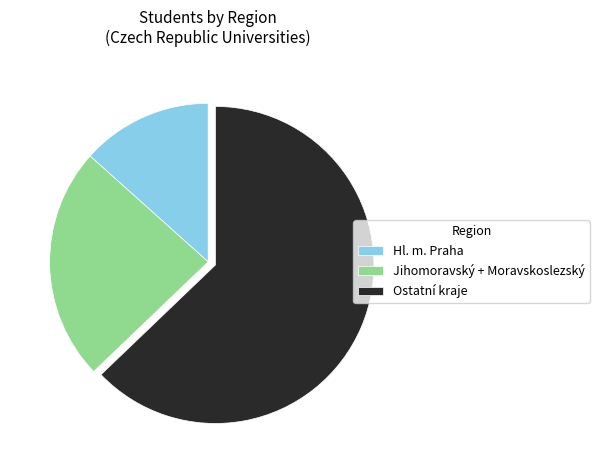

Is it true that Ostatní kraje is 71% of the pie?

False